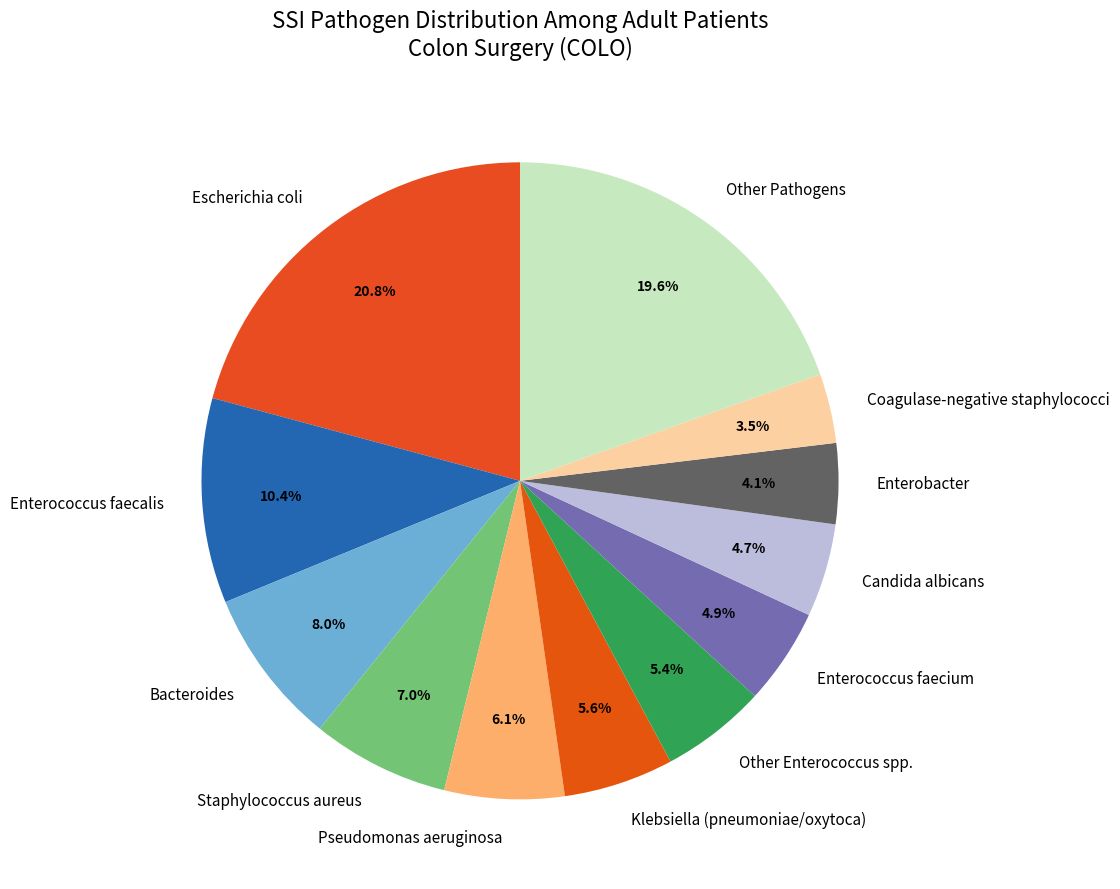

What percentage is NOT represented by Enterococcus faecium?

95.1%